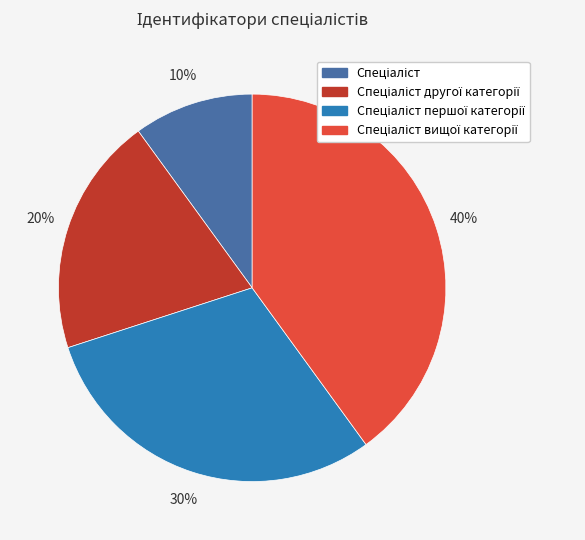

To the nearest percent, what is the average slice percentage?

25%